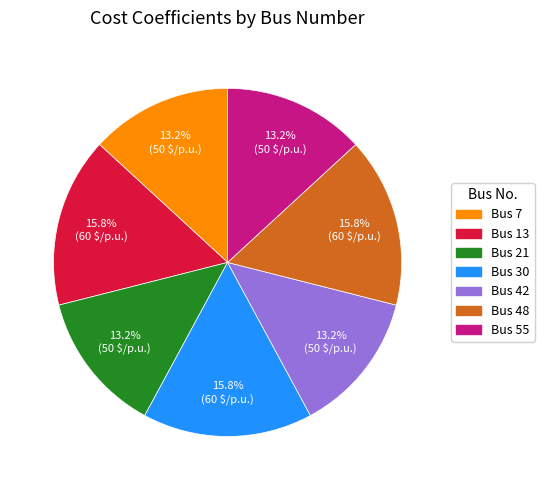

Is there any slice that represents more than half of the pie?

No